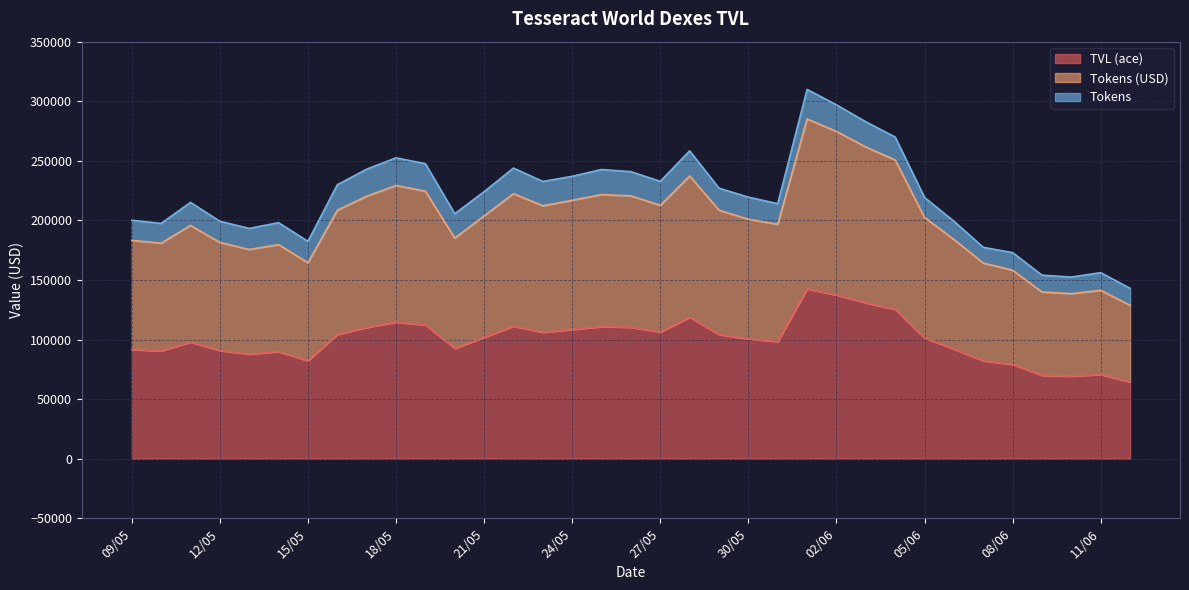

At which category is the sum across all series the highest?

01/06